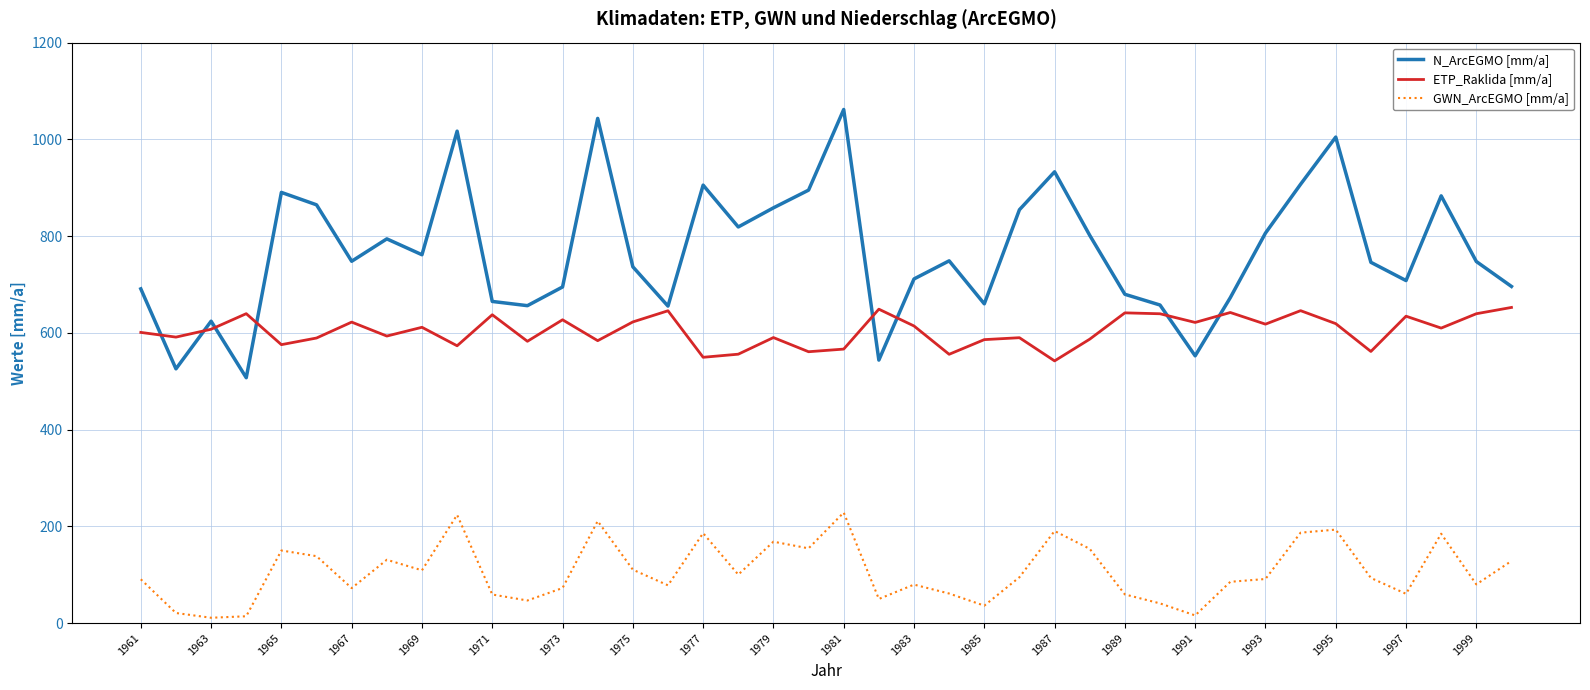

What is the maximum value for N_ArcEGMO [mm/a]?

1061.8